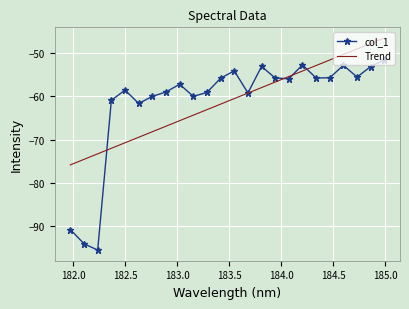

List the series in order of their peak value, highest first.

Trend, col_1